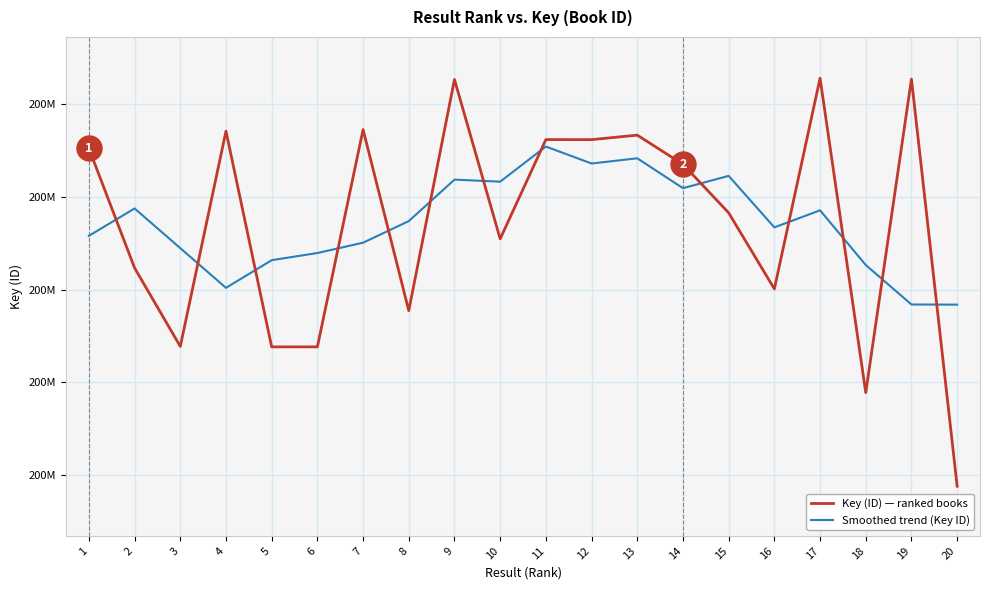

List the series in order of their overall mean, highest first.

Key (ID) — ranked books, Smoothed trend (Key ID)